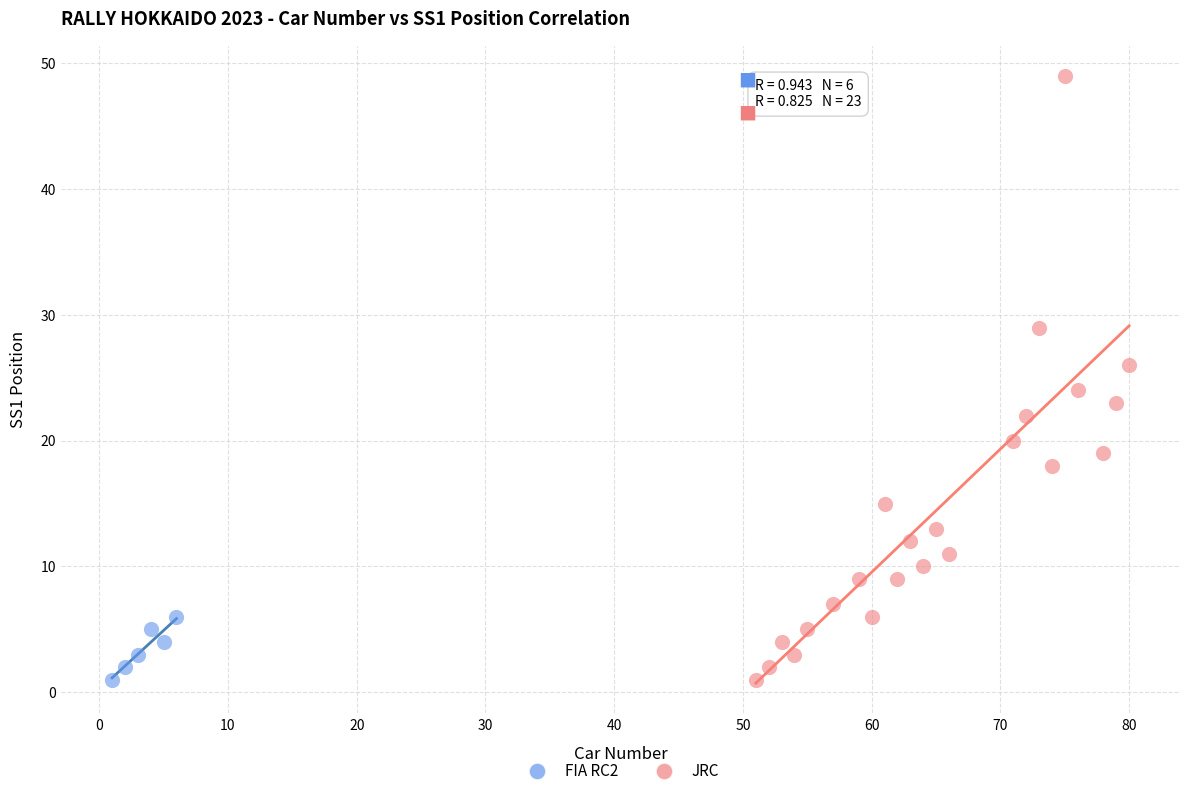

Which series reaches the maximum Y coordinate?

JRC